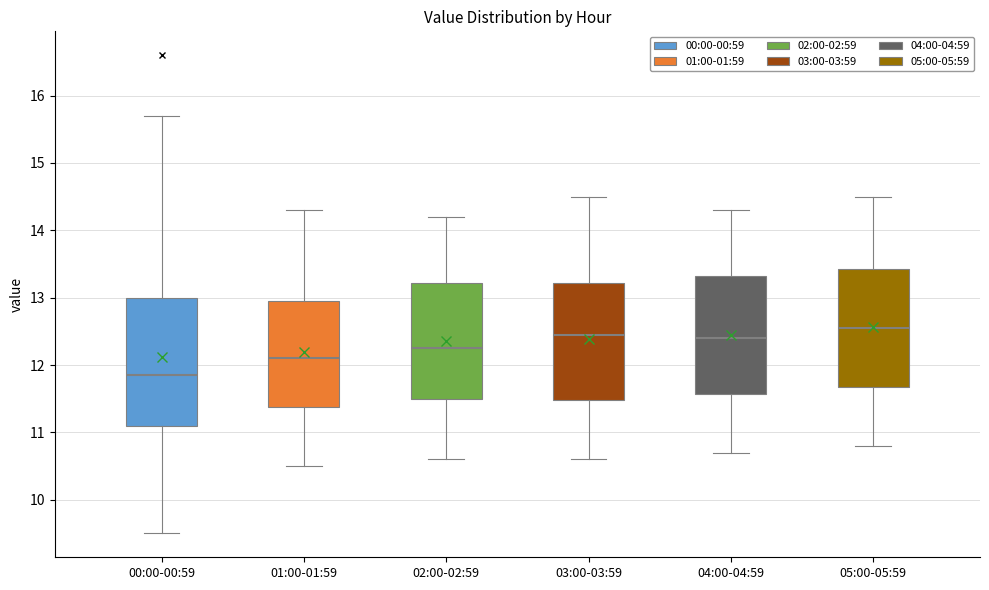

Reading left to right, read every box against the y-axis: the position of its median line, the range the box covers, and the ends of its whiskers. The values are not printed on the chart, so give them approximately, as read against the axis.

00:00-00:59: median 11.9, box 11.1 to 13.0, whiskers 9.5 to 15.7
01:00-01:59: median 12.1, box 11.4 to 13.0, whiskers 10.5 to 14.3
02:00-02:59: median 12.3, box 11.5 to 13.2, whiskers 10.6 to 14.2
03:00-03:59: median 12.5, box 11.5 to 13.2, whiskers 10.6 to 14.5
04:00-04:59: median 12.4, box 11.6 to 13.3, whiskers 10.7 to 14.3
05:00-05:59: median 12.6, box 11.7 to 13.4, whiskers 10.8 to 14.5